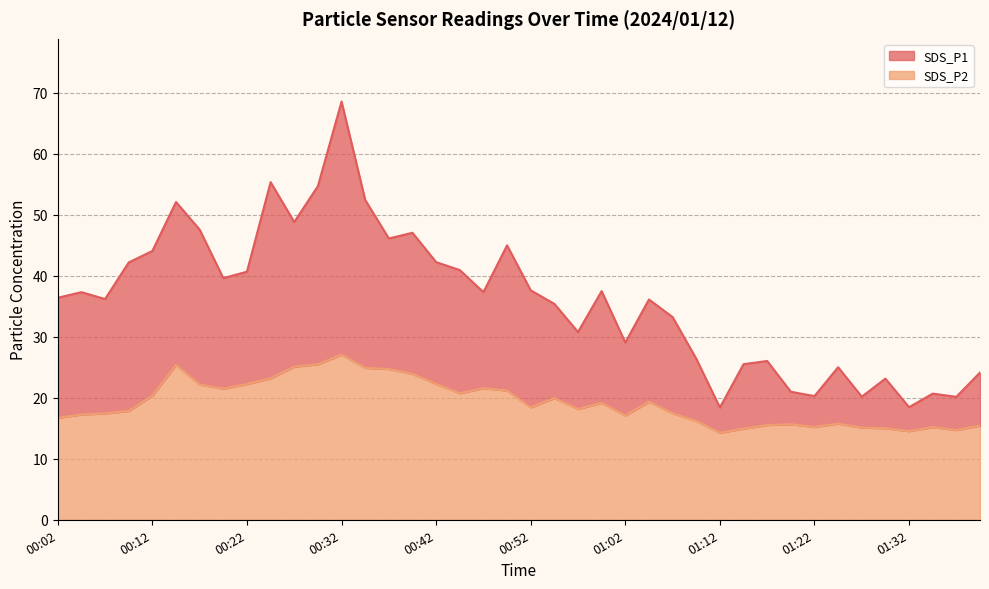

True or false: SDS_P1 has more than 0 points higher than both neighbors.

True